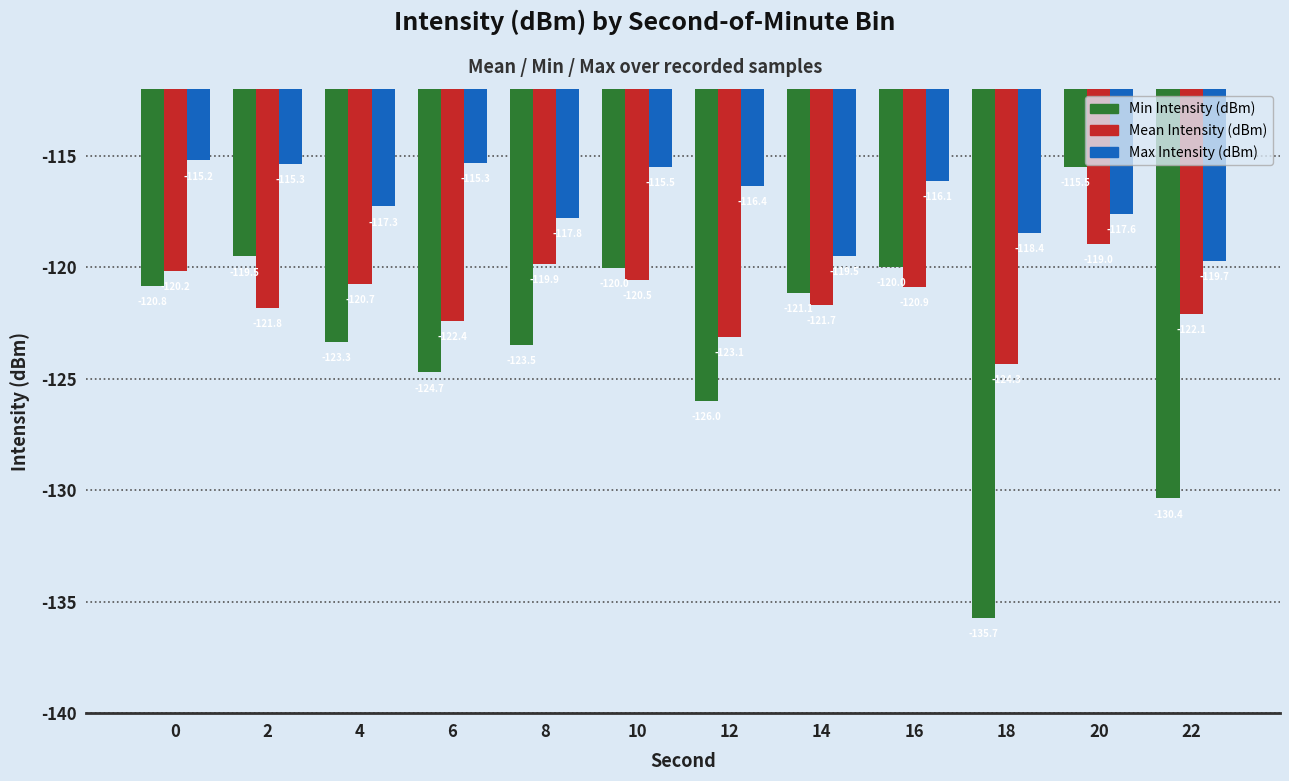

Rank the categories by Mean Intensity (dBm) value from lowest to highest.

18, 12, 6, 22, 2, 14, 16, 4, 10, 0, 8, 20